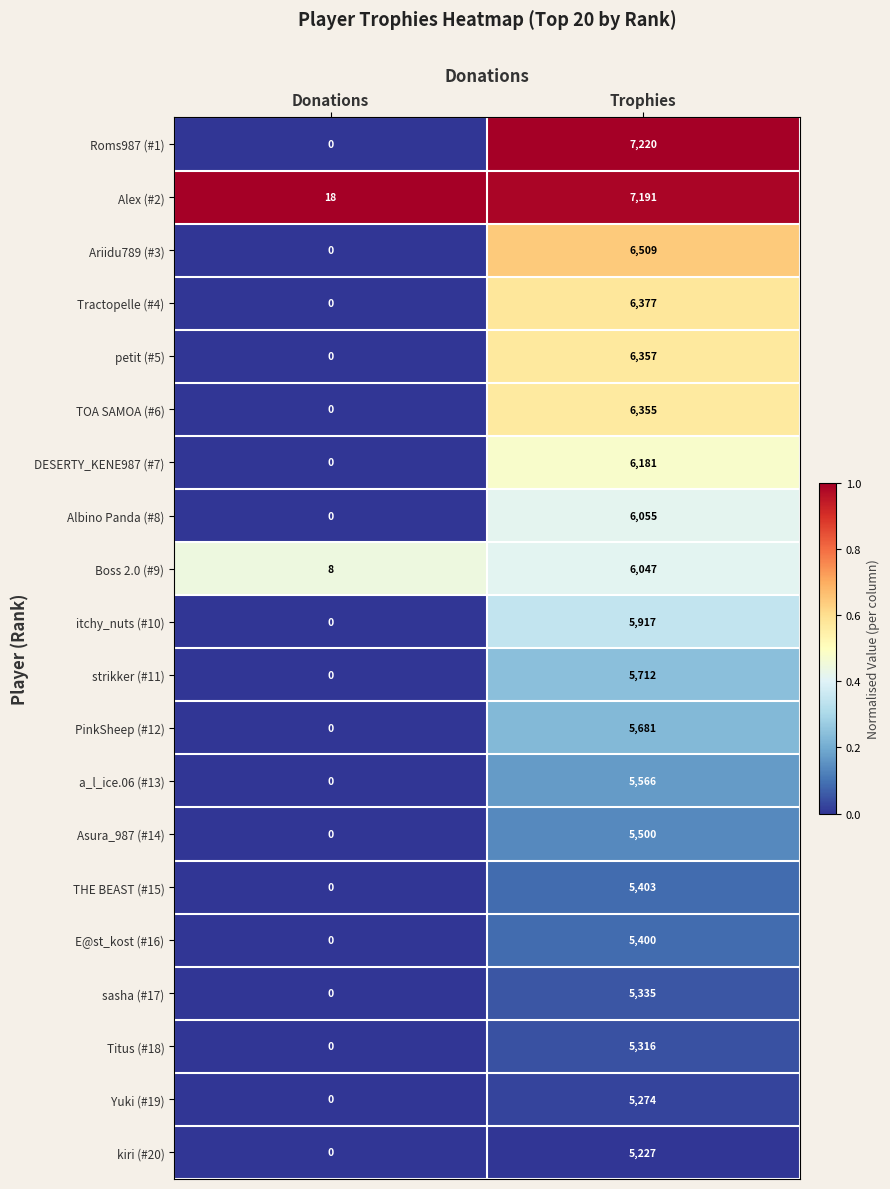

Between Donations and Trophies, which series saw the biggest shift?

Roms987 (#1)